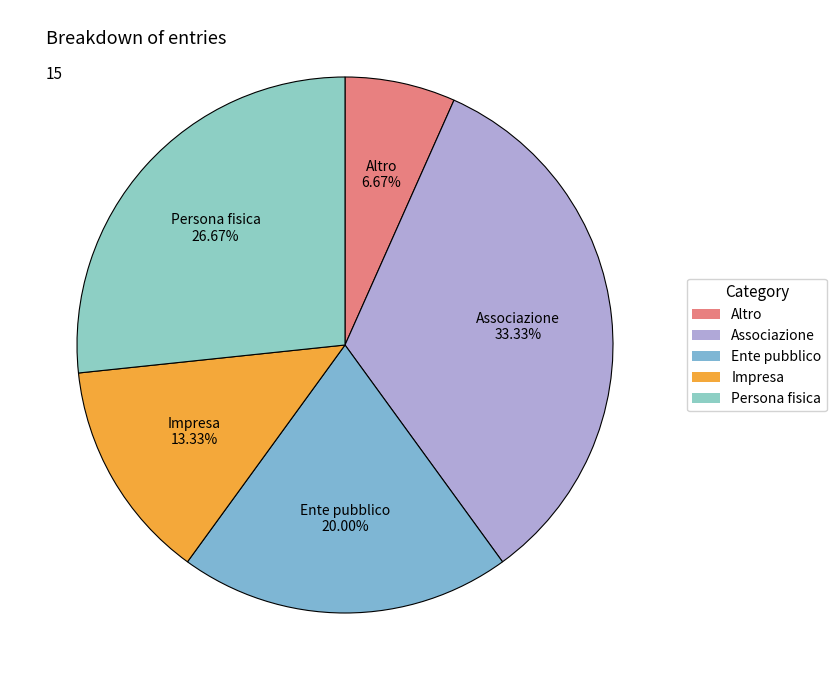

True or false: Ente pubblico accounts for 20% of the total.

True